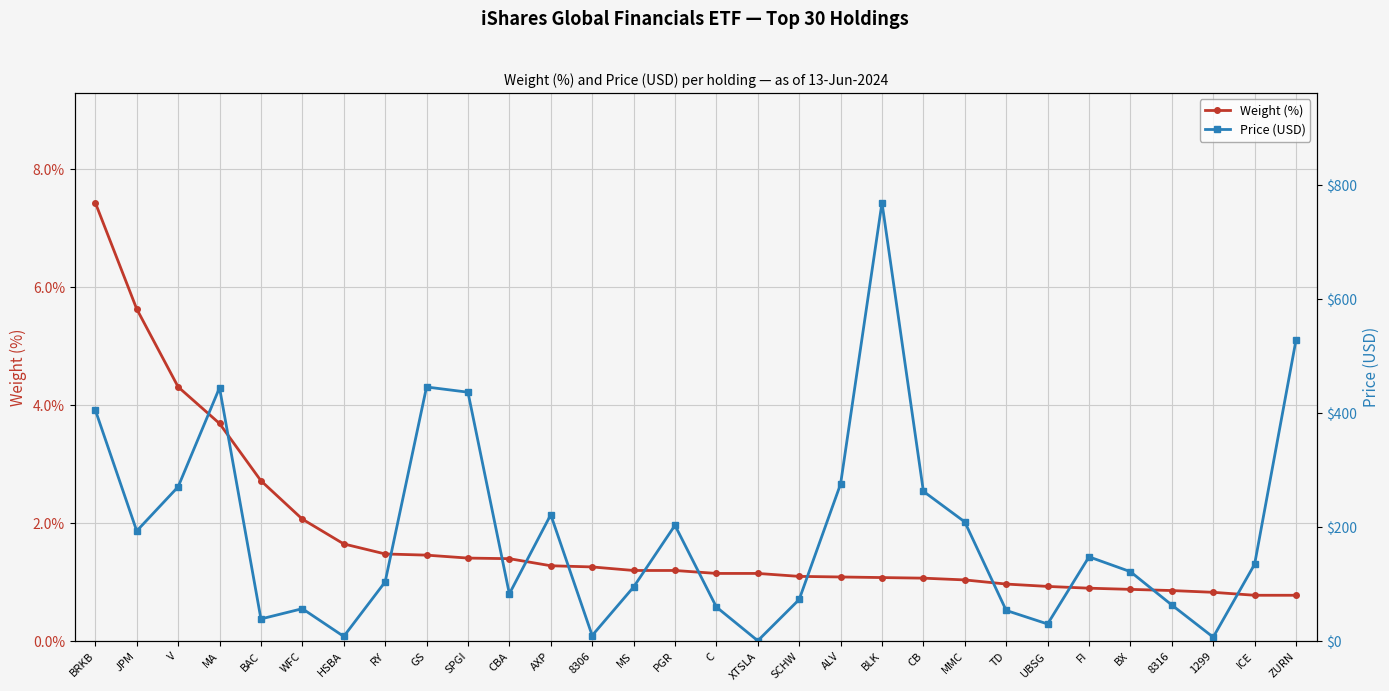

How many interior local valleys does the Price (USD) series have?

8